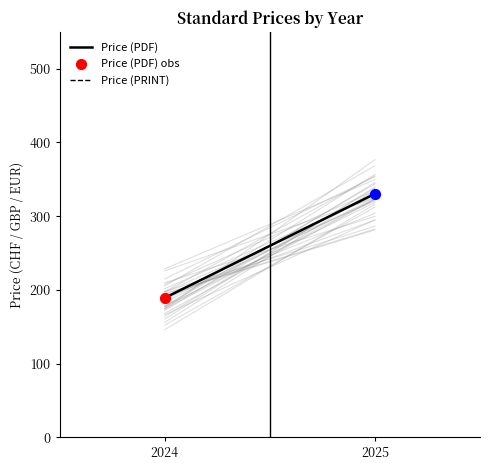

Which series contains the lowest Y value?

Price (PDF)